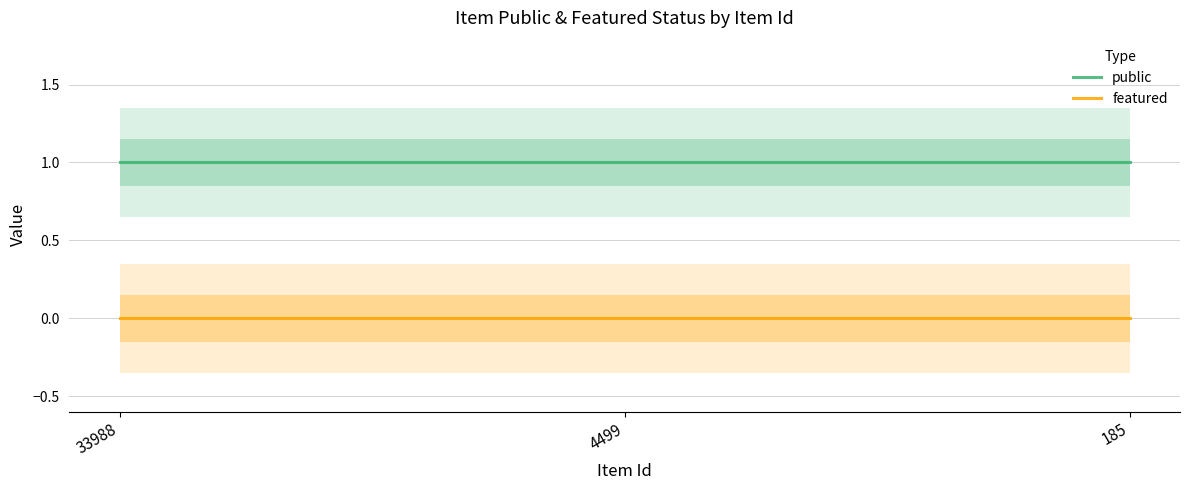

At which category does the chart reach its minimum across all series?

33988